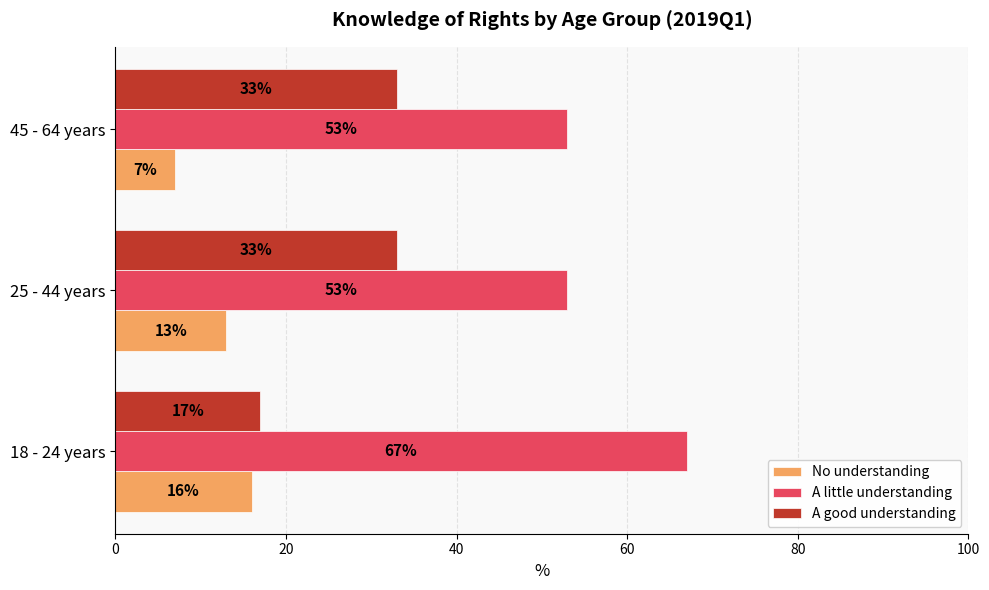

Rank the series by their average value, from highest to lowest.

A little understanding, A good understanding, No understanding